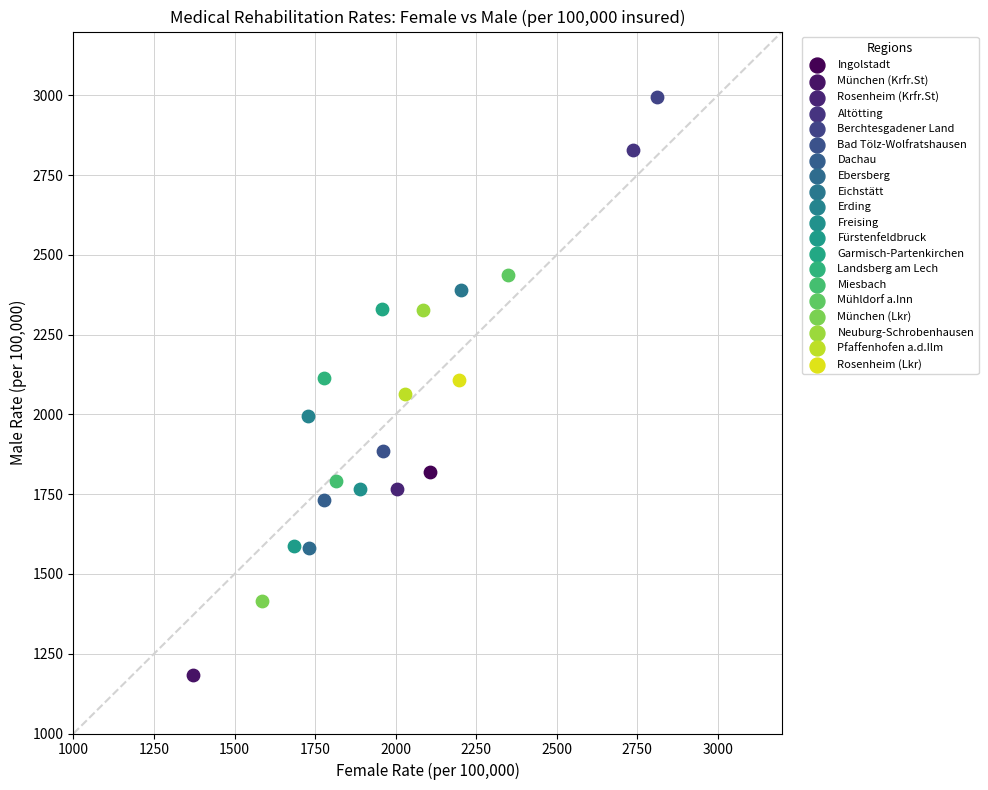

Which series contains the highest Y value?

Berchtesgadener Land